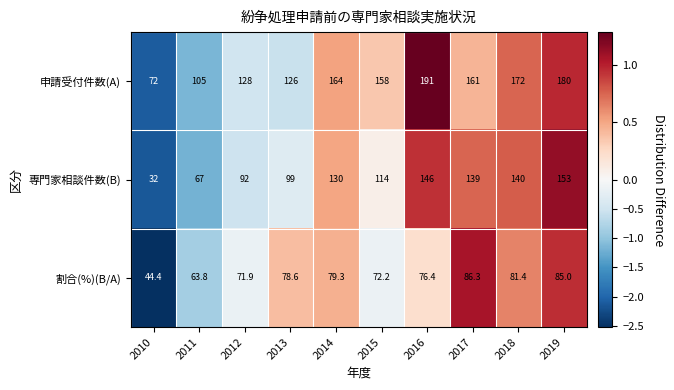

The value of 専門家相談件数(B) at 2013 is 26.8. True or false?

False